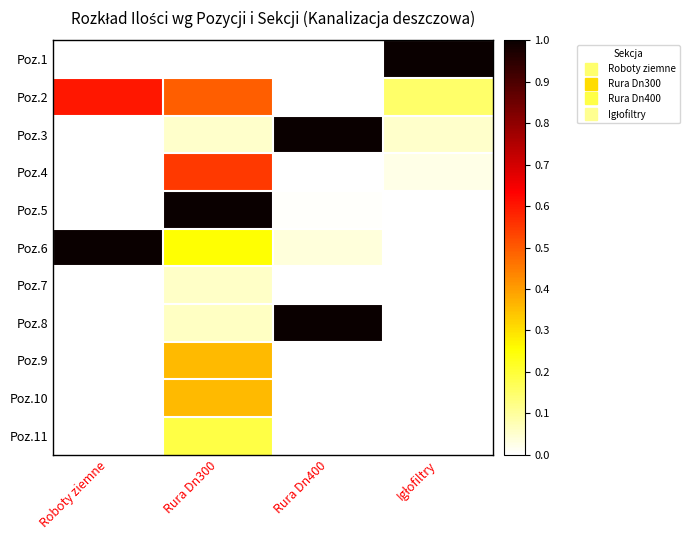

Which has a higher value, Igłofiltry or Rura Dn400?

Igłofiltry